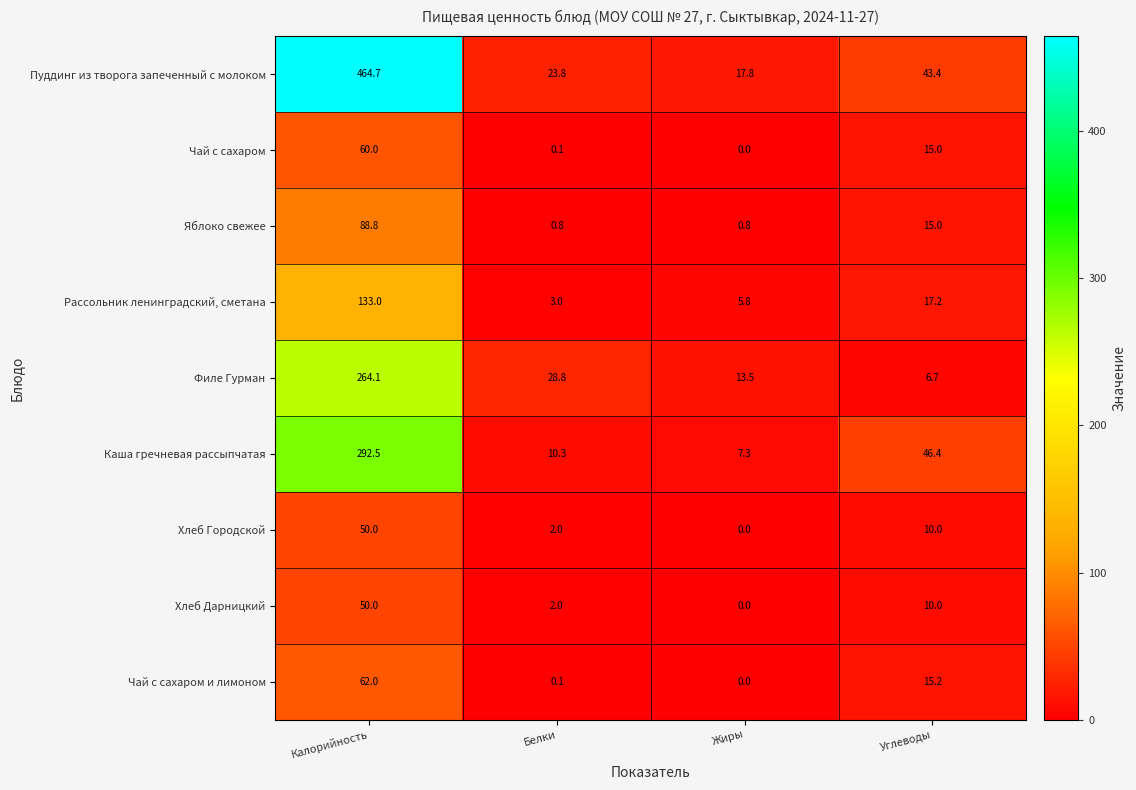

What is the sum of all Яблоко свежее values?

105.4